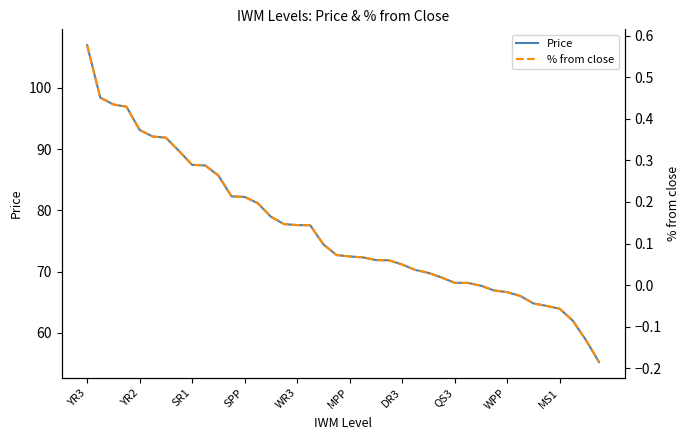

Which series has the largest range (max minus min)?

Price